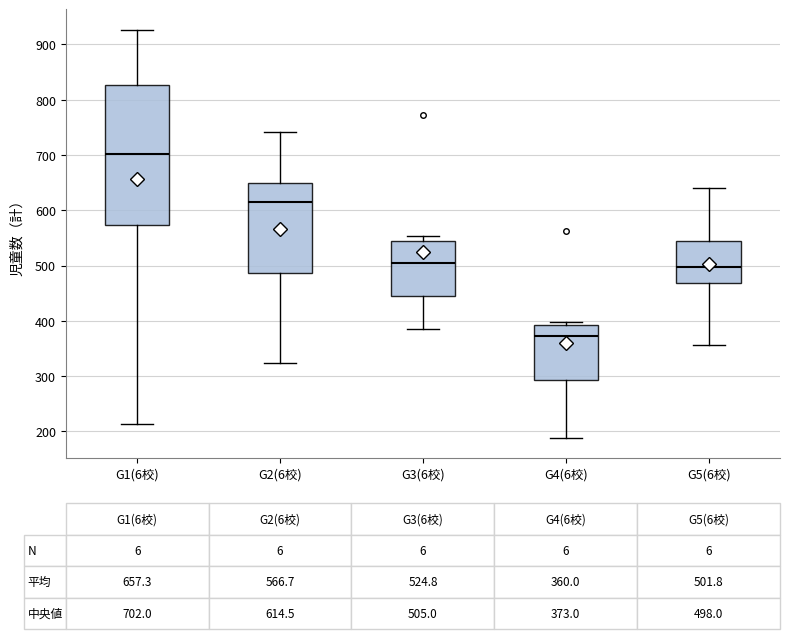

Which box has the lowest median line?

G4(6校)